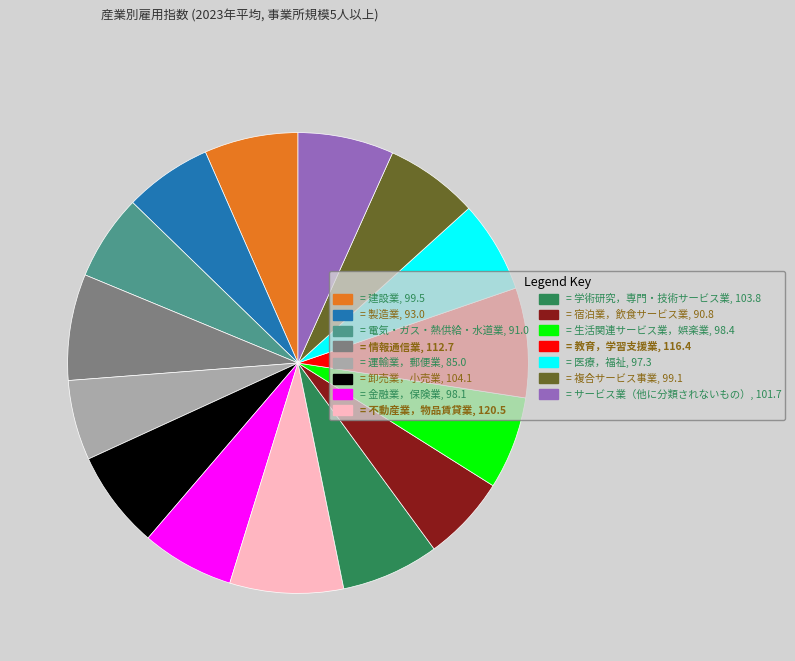

Approximately how many times larger is the value at = 金融業，保険業, 98.1 compared to = 生活関連サービス業，娯楽業, 98.4?

1.0